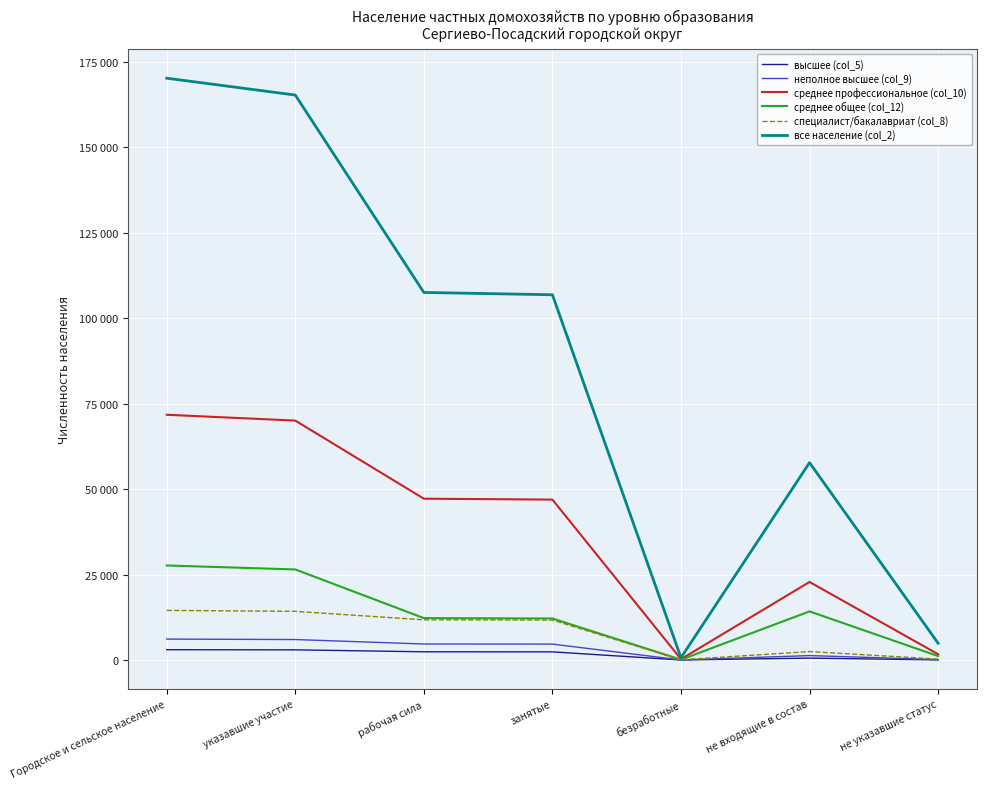

True or false: высшее (col_5) has a value of 2414 at рабочая сила.

True